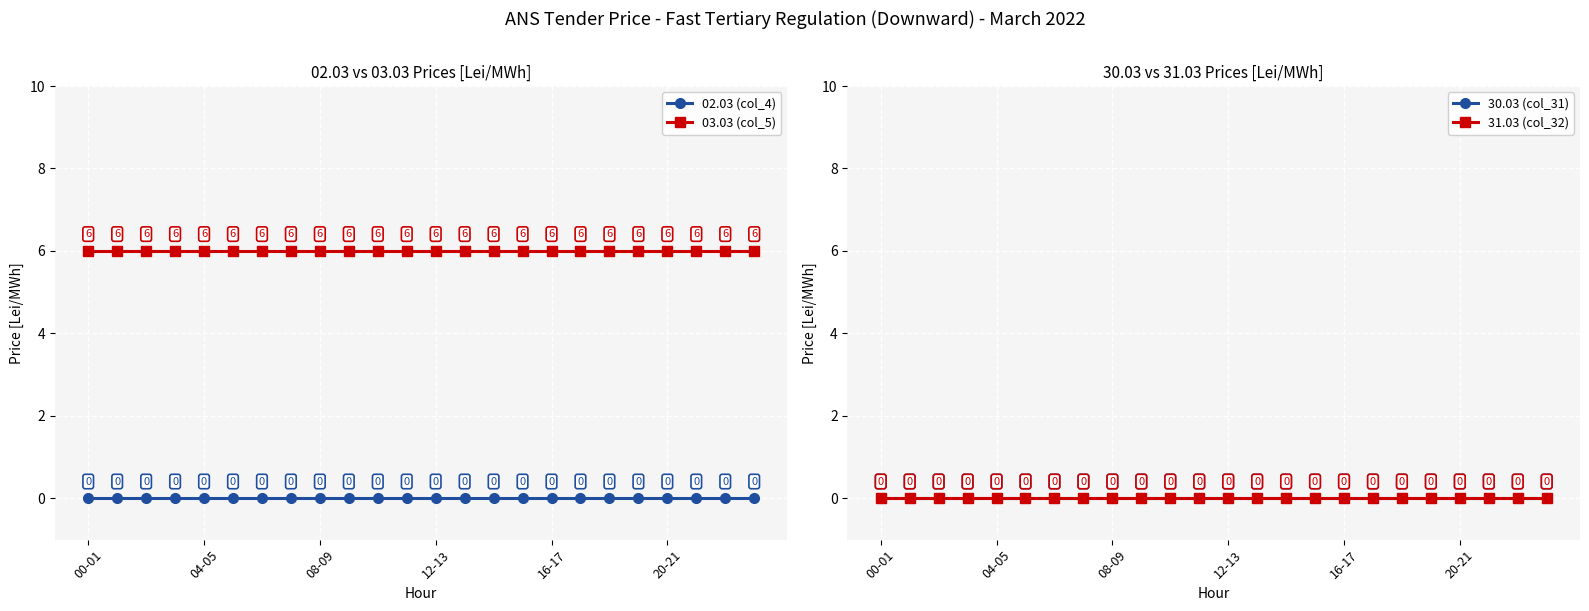

True or false: 03.03 (col_5) and 02.03 (col_4) cross at least once.

False